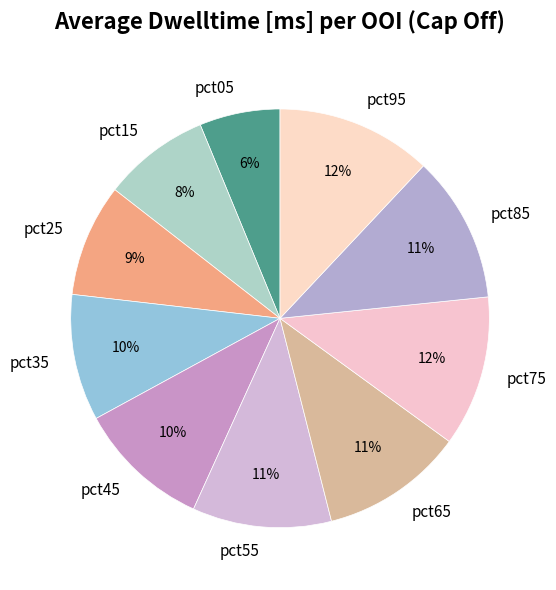

To the nearest percent, what is the difference between the largest and smallest slice percentages?

6%